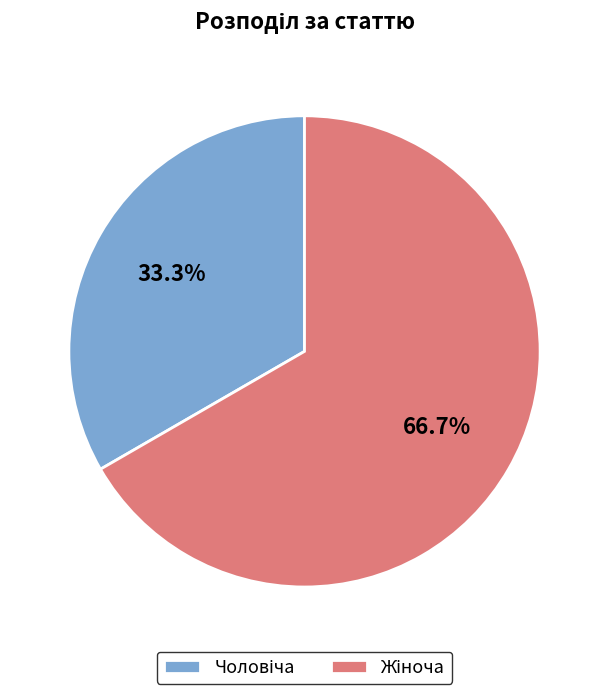

Is there any slice that represents more than half of the pie?

Yes